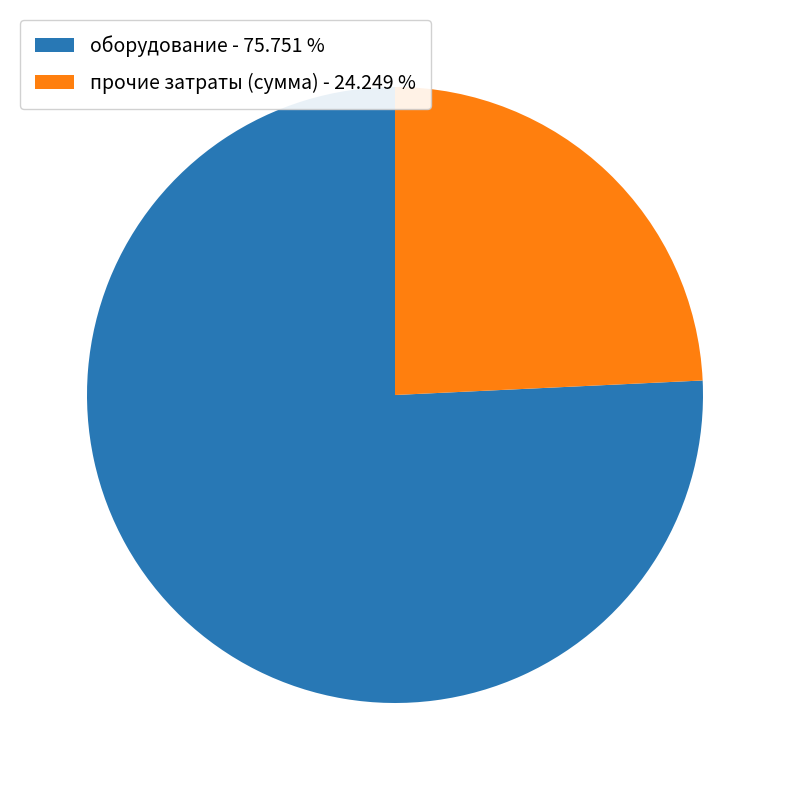

How many slices are in this pie chart?

2